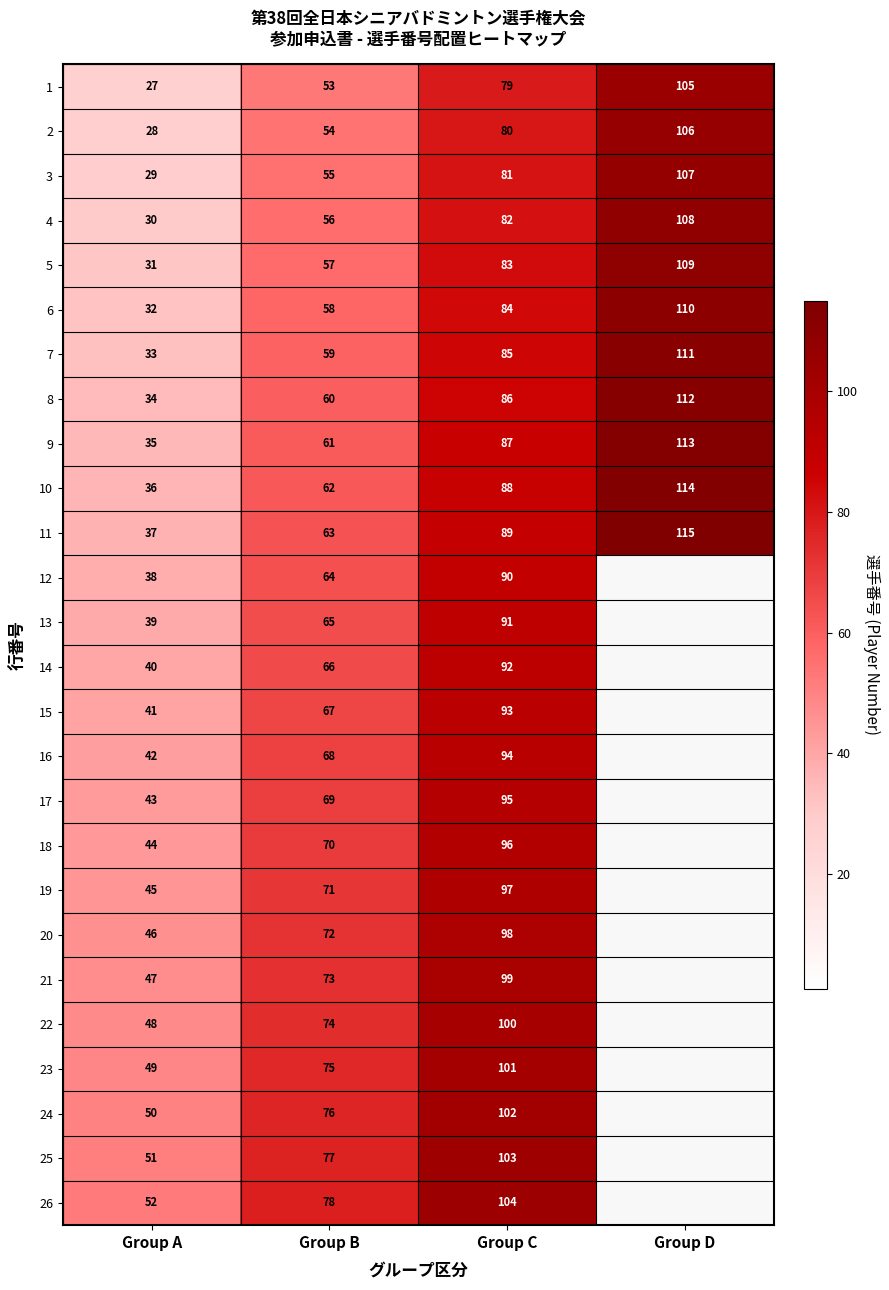

True or false: 3 has a value of 29 at Group A.

True